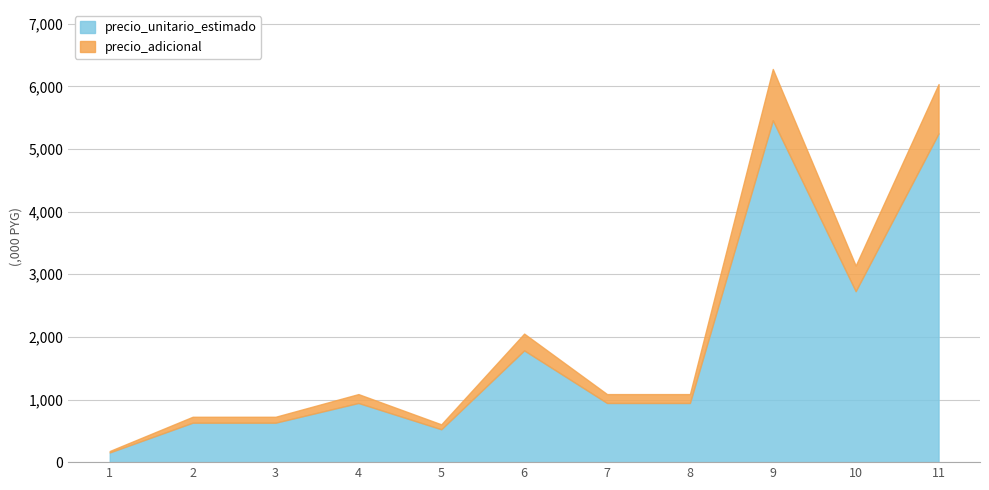

List the labels in order of value, largest first.

9, 11, 10, 6, 4, 7, 8, 2, 3, 5, 1